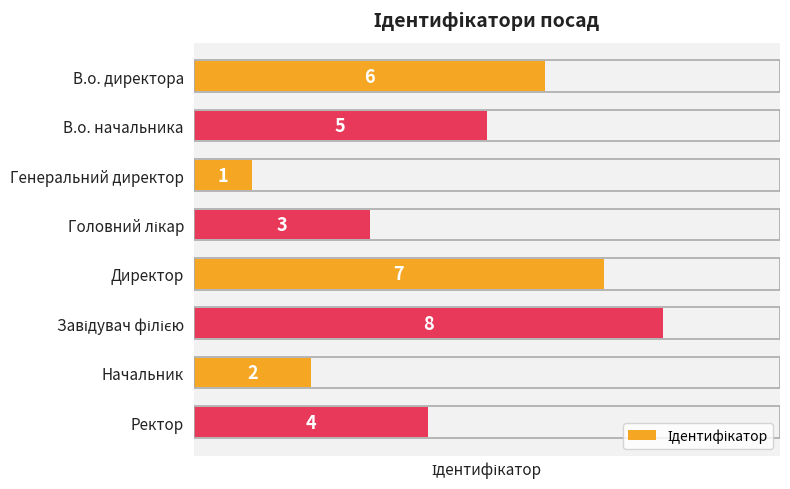

True or false: the data shows 1 at Начальник.

False